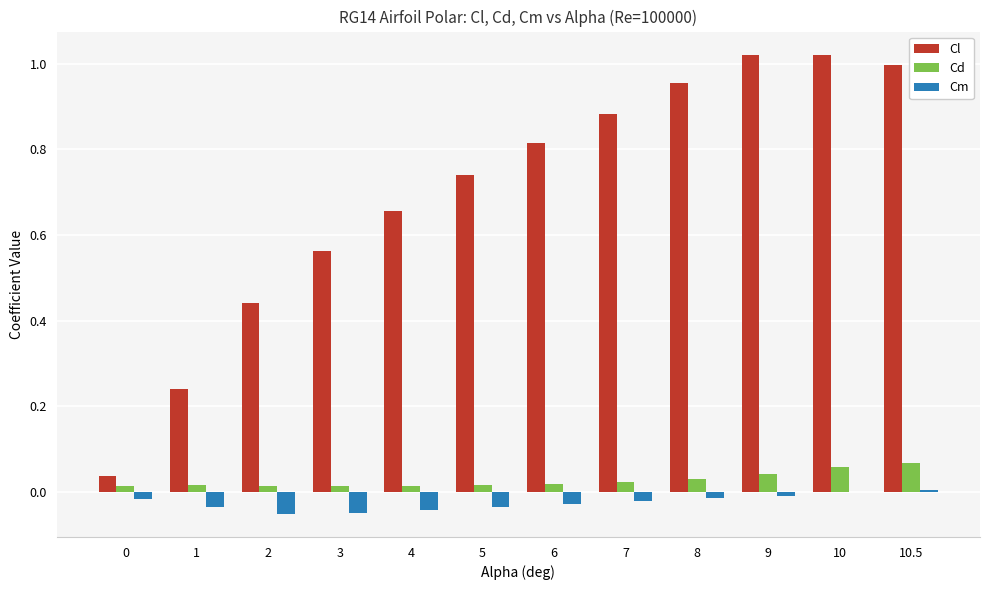

True or false: Cd has a value of 0.0 at 4.

True